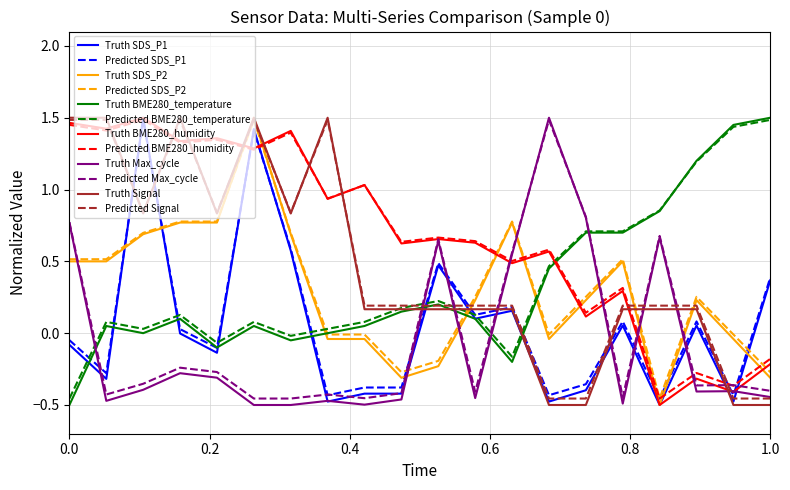

Which series ends up on top after the final intersection of Truth BME280_temperature and Truth BME280_humidity?

Truth BME280_temperature